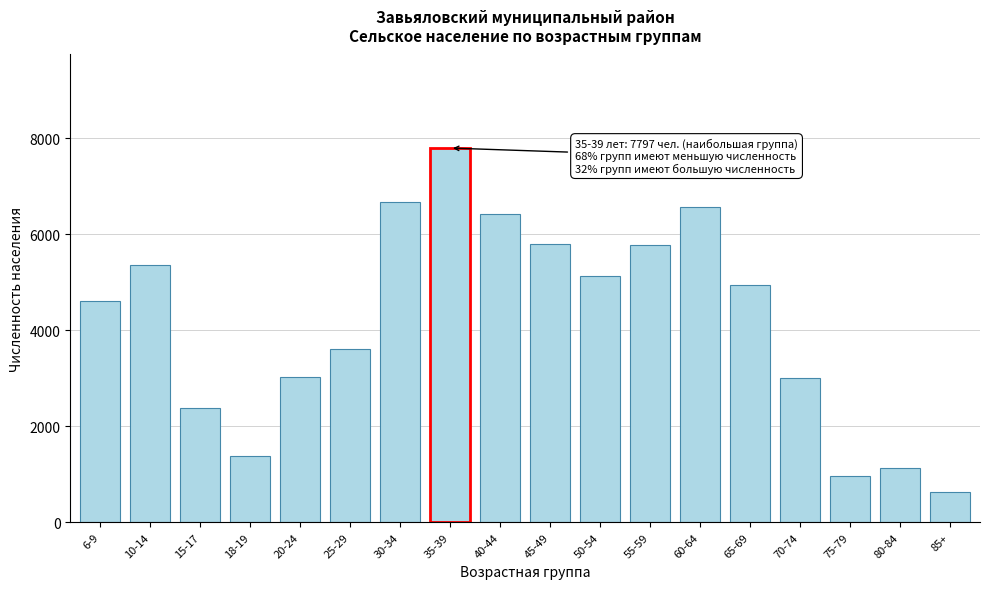

What is the average value?

4180